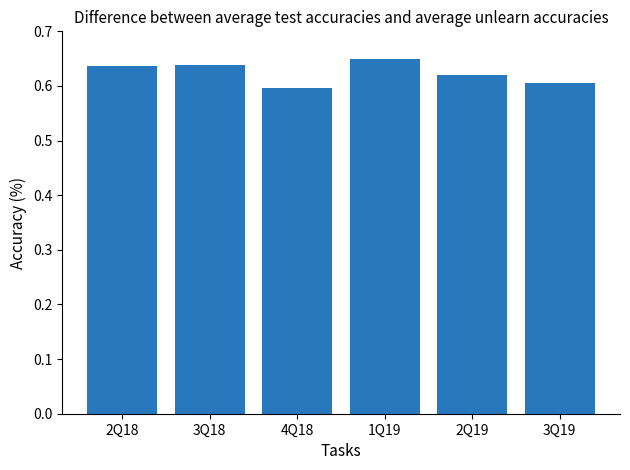

What is the label of the 5th bar from the left?

2Q19